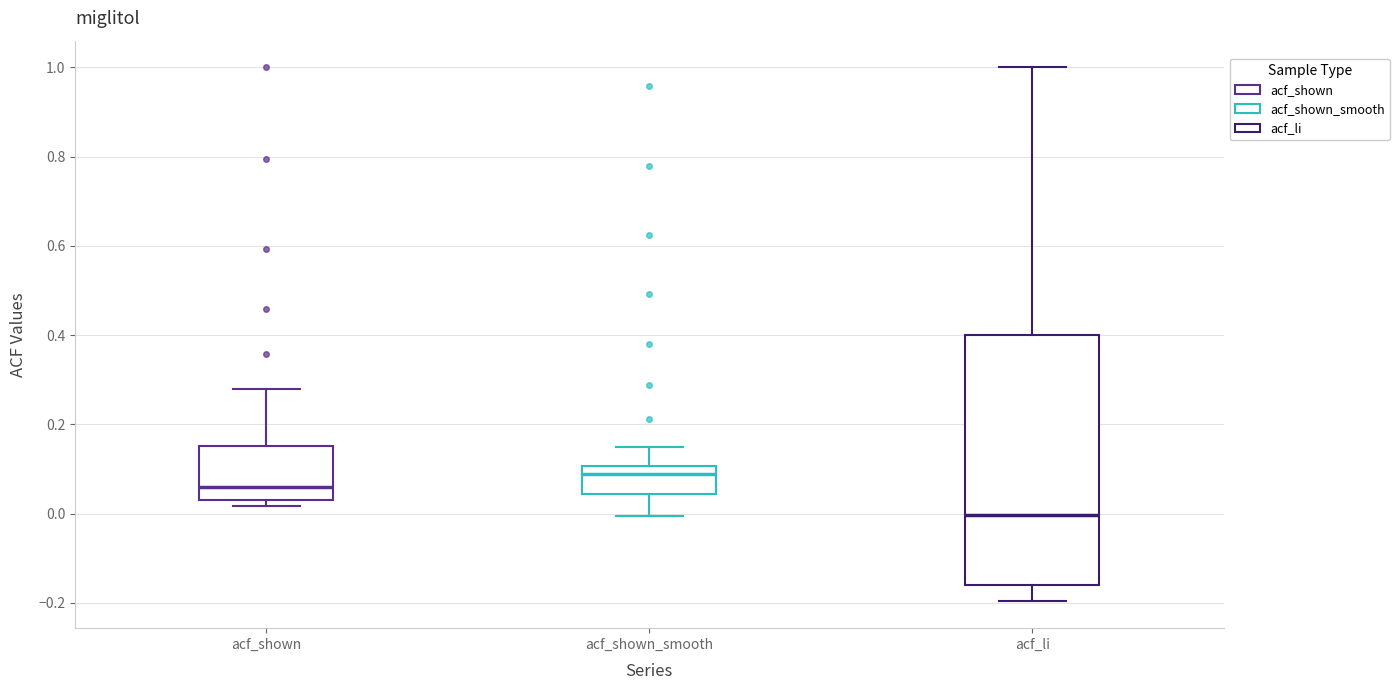

Reading left to right, read every box against the y-axis: the position of its median line, the range the box covers, and the ends of its whiskers. The values are not printed on the chart, so give them approximately, as read against the axis.

acf_shown: median 0.06, box 0.04 to 0.16, whiskers 0.02 to 0.28
acf_shown_smooth: median 0.08, box 0.04 to 0.10, whiskers 0.00 to 0.14
acf_li: median 0.00, box -0.16 to 0.40, whiskers -0.20 to 1.00